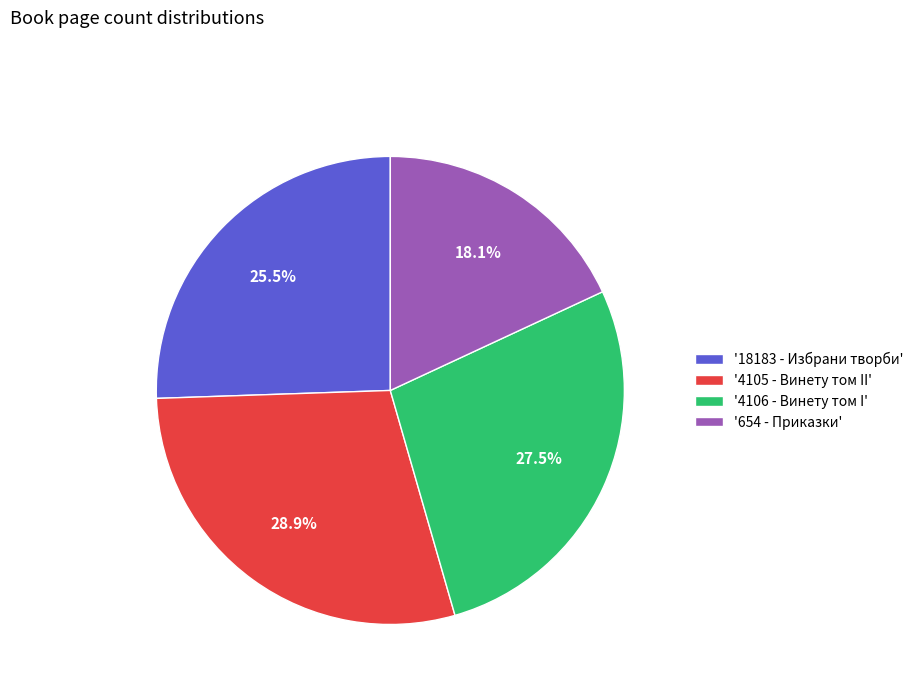

How many segments does this pie chart have?

4